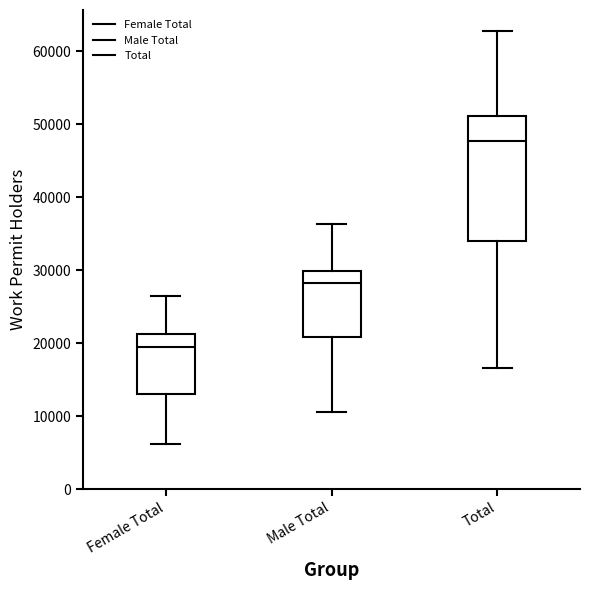

Which box is the tallest, from its lower edge to its upper edge?

Total